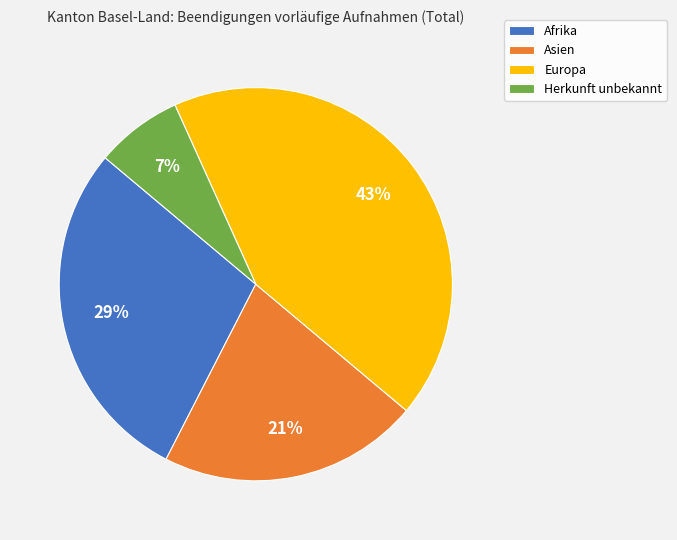

What is the largest slice in the pie chart?

Europa